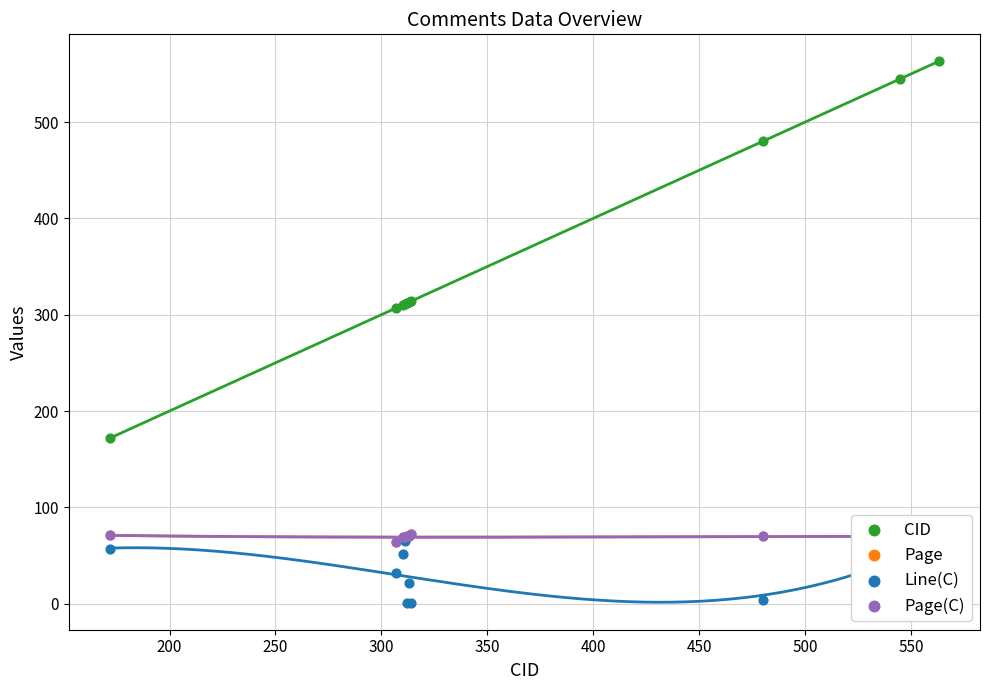

Which series reaches the minimum Y coordinate?

Line(C)